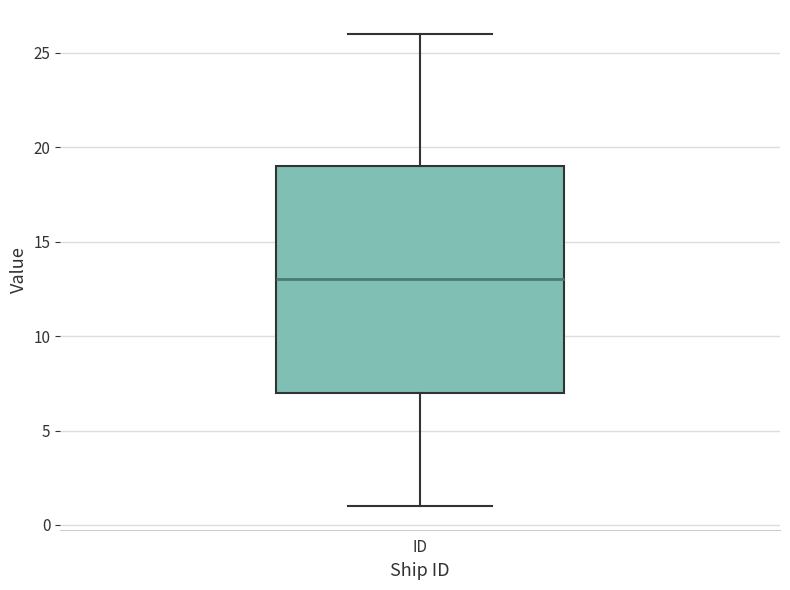

Transcribe this box plot: give where the median line is, the range the box spans, and where the two whiskers end, as read against the y-axis. The values are not printed on the chart, so give them approximately, as read against the axis.

median 13, box 7 to 19, whiskers 1 to 26